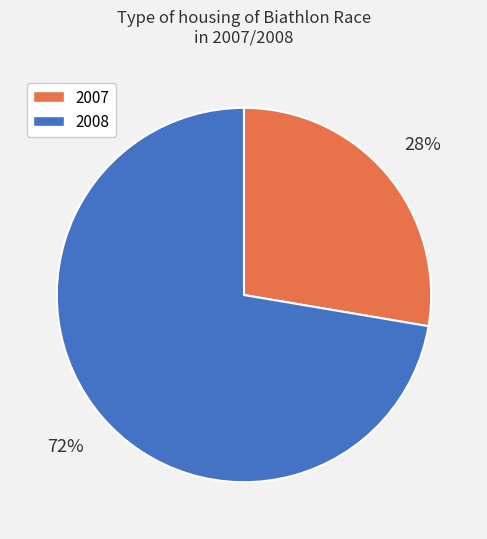

To the nearest percent, what is the average slice percentage?

50%